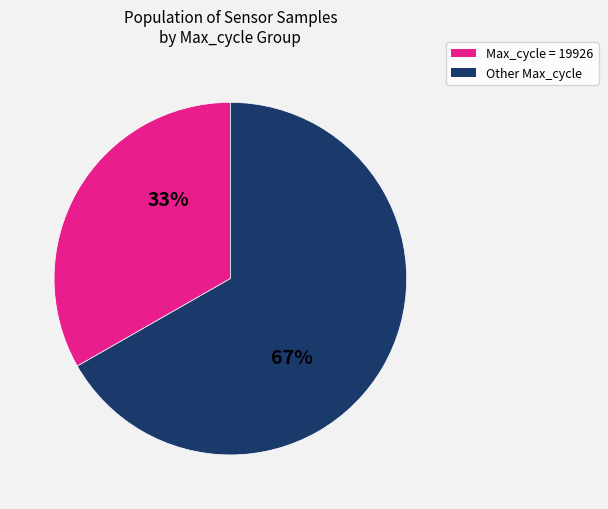

Is there any slice that represents more than half of the pie?

Yes